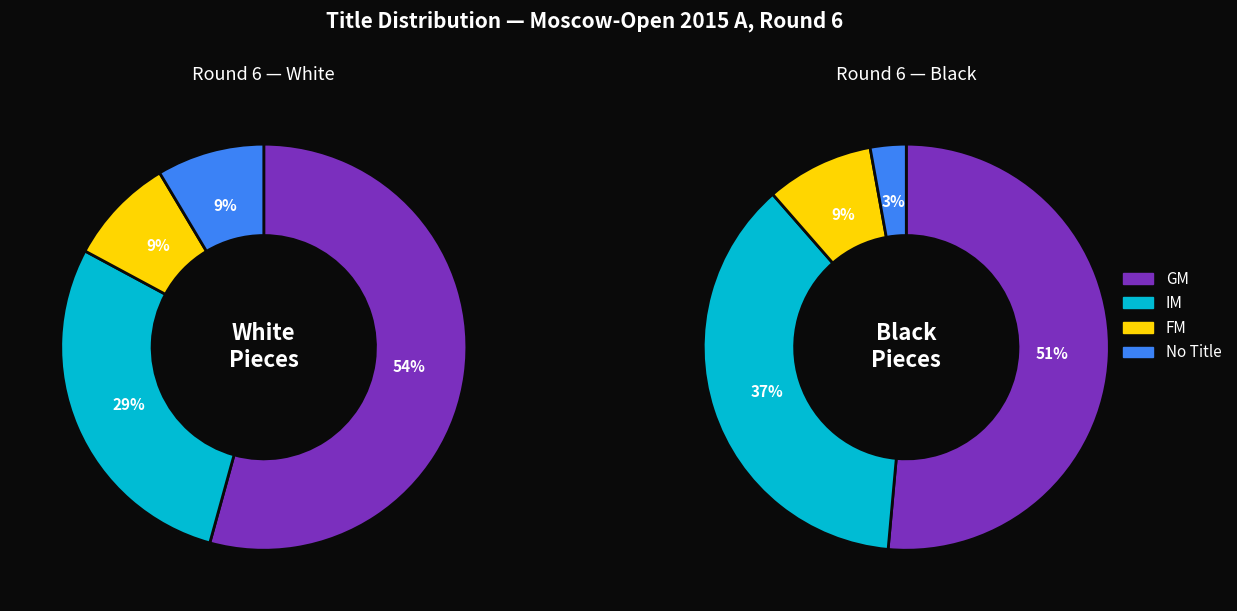

What is the largest slice in the pie chart?

GM